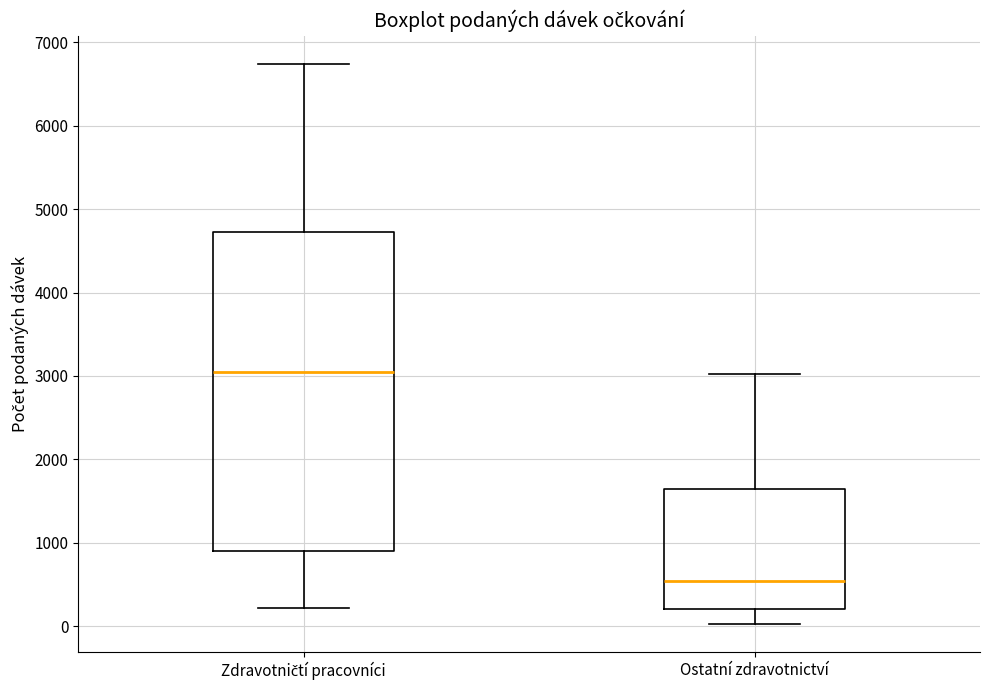

Reading left to right, transcribe this box plot: for each box, give where its median line is, the range the box spans, and where its two whiskers end, as read against the y-axis. The values are not printed on the chart, so give them approximately, as read against the axis.

Zdravotničtí pracovníci: median 3000, box 900 to 4700, whiskers 200 to 6700
Ostatní zdravotnictví: median 500, box 200 to 1600, whiskers 0 to 3000